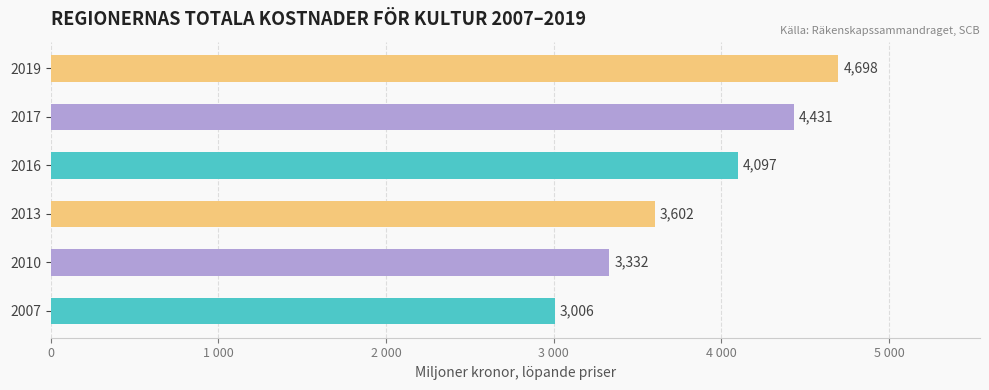

Count the number of values greater than 4096.

3